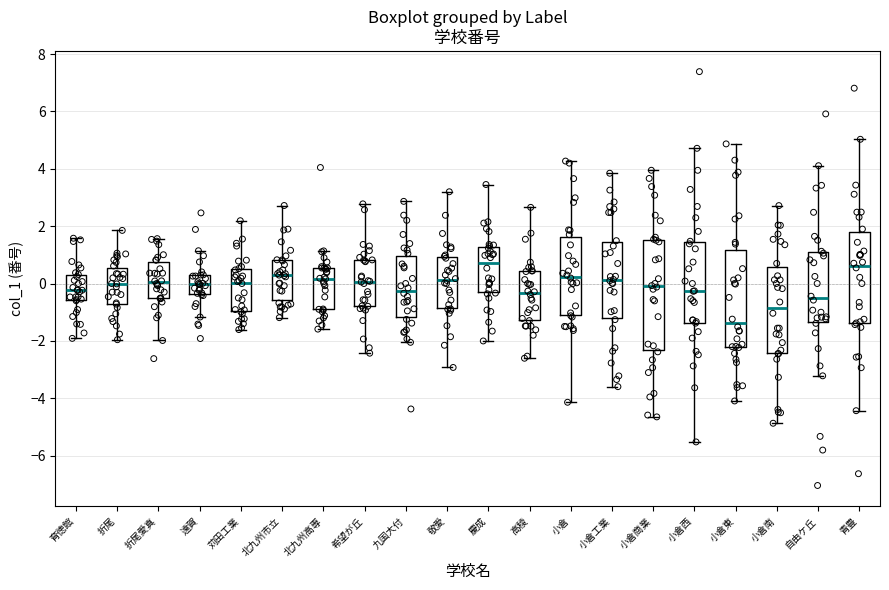

Which box is the tallest, from its lower edge to its upper edge?

小倉商業